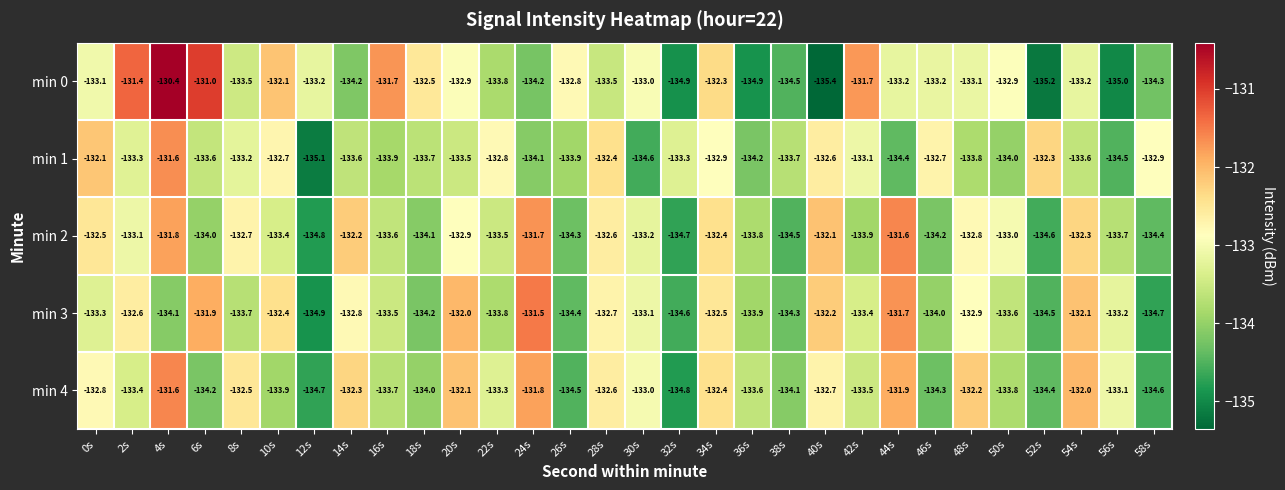

What is the minimum value for min 4?

-134.8